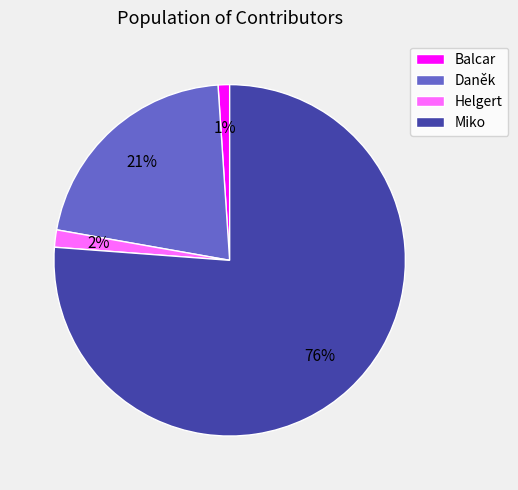

Rank the categories by value from lowest to highest.

Balcar, Helgert, Daněk, Miko